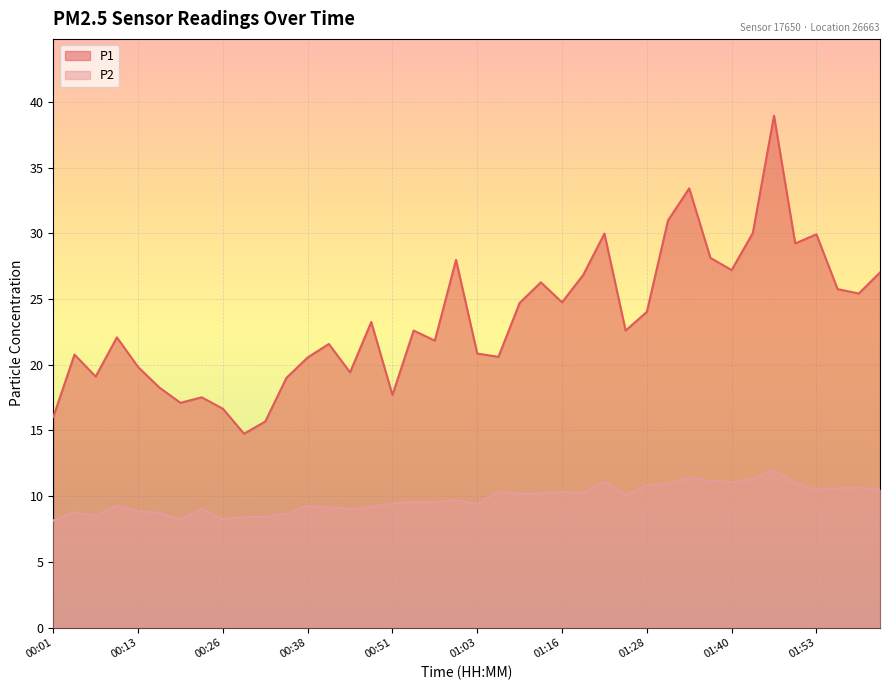

What is the sum of all P1 values?

938.3